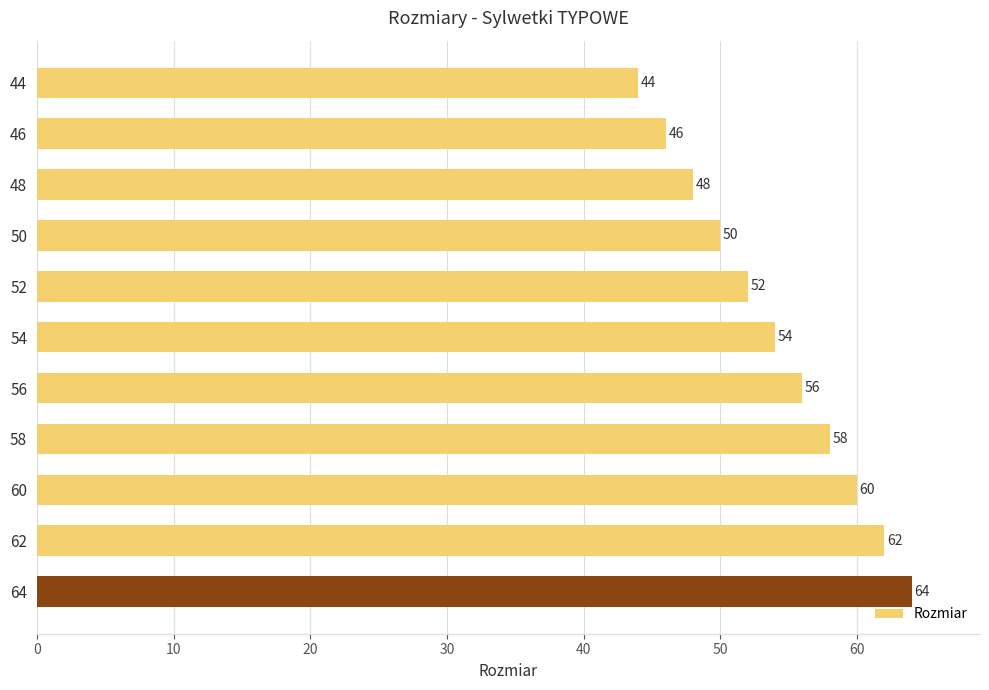

What is the value of the 11th bar from the top?

64